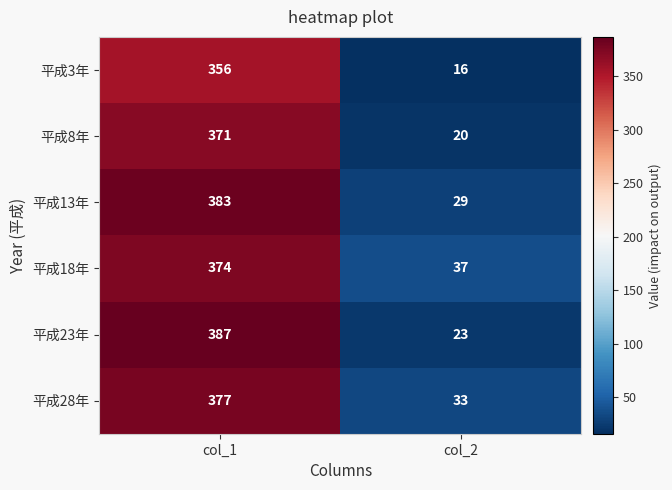

What is the sum of all 平成13年 values?

412